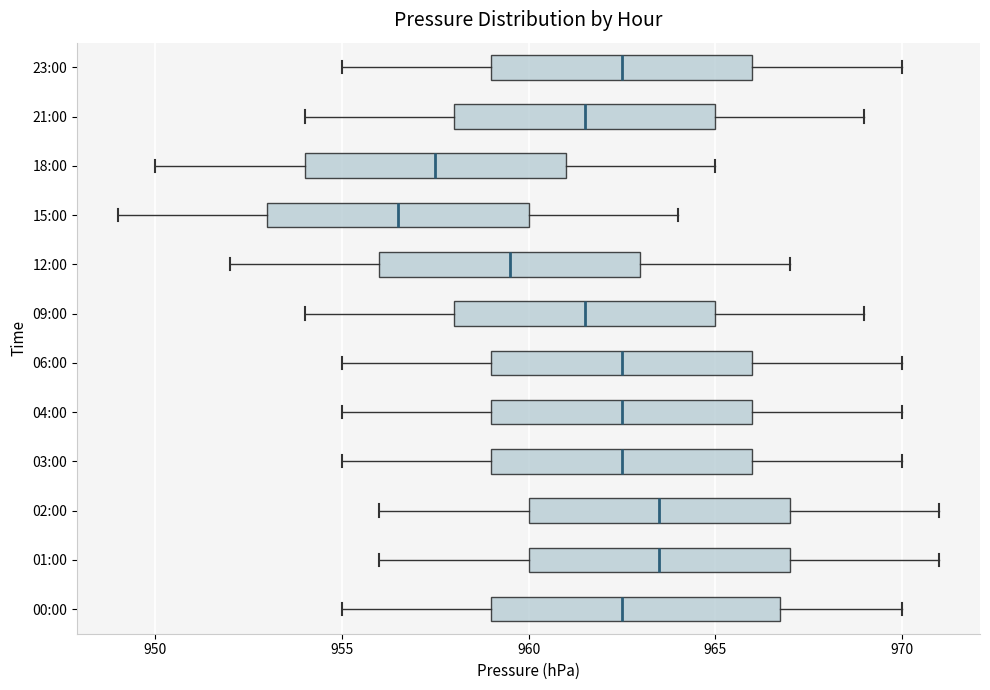

Which box is the widest, from its left edge to its right edge?

00:00